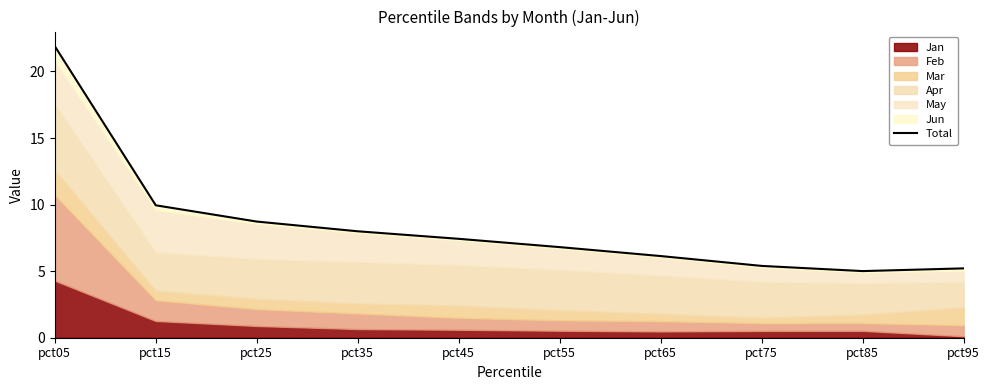

Reading left to right, extract all data points from this chart.

pct05=21.9	pct15=9.9	pct25=8.7	pct35=8.0	pct45=7.4	pct55=6.8	pct65=6.1	pct75=5.4	pct85=5.0	pct95=5.2